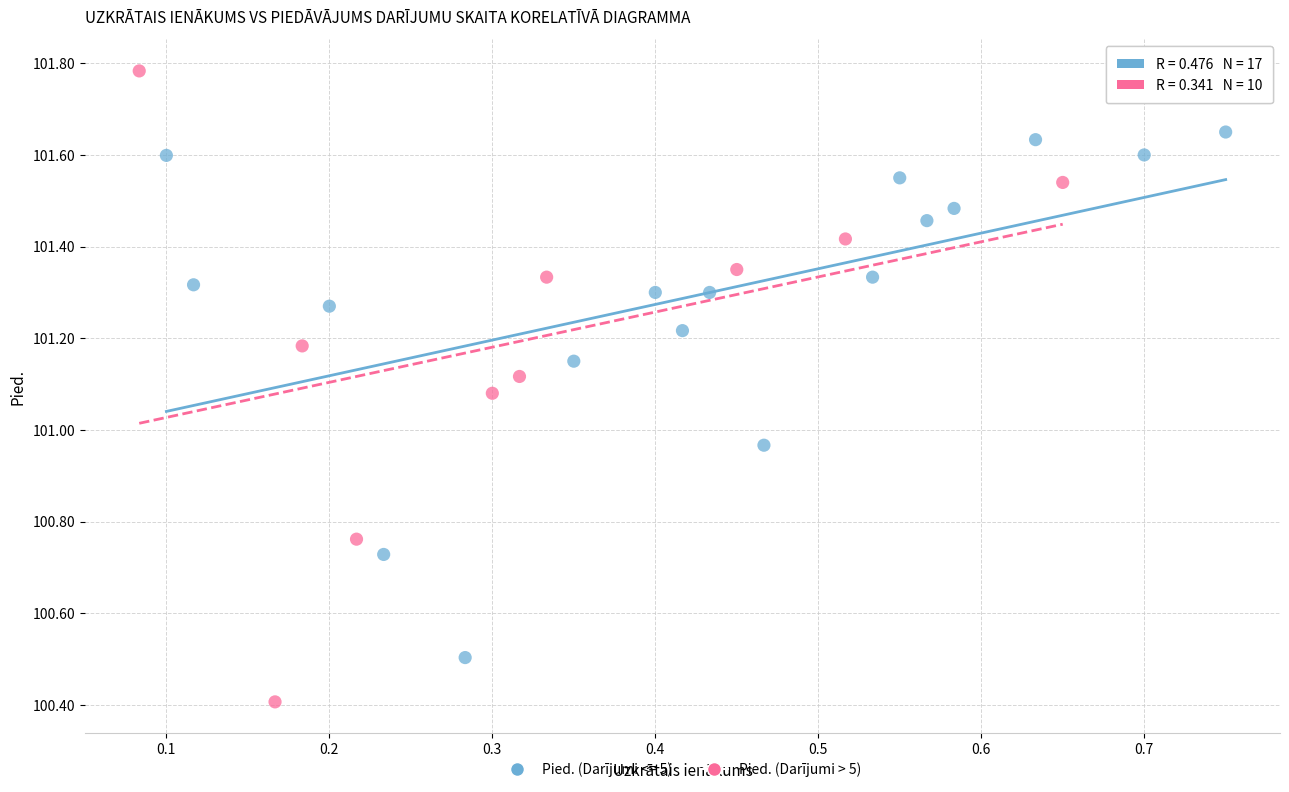

Which series has the widest spread of Y values?

Pied. (Darījumi > 5)